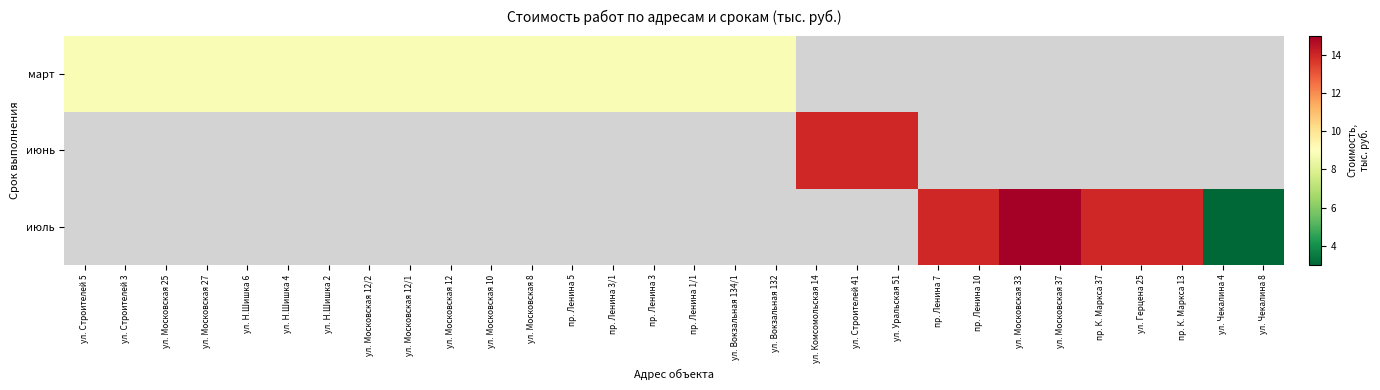

What value does the март series have at ул. Московская 12/1?

8.8